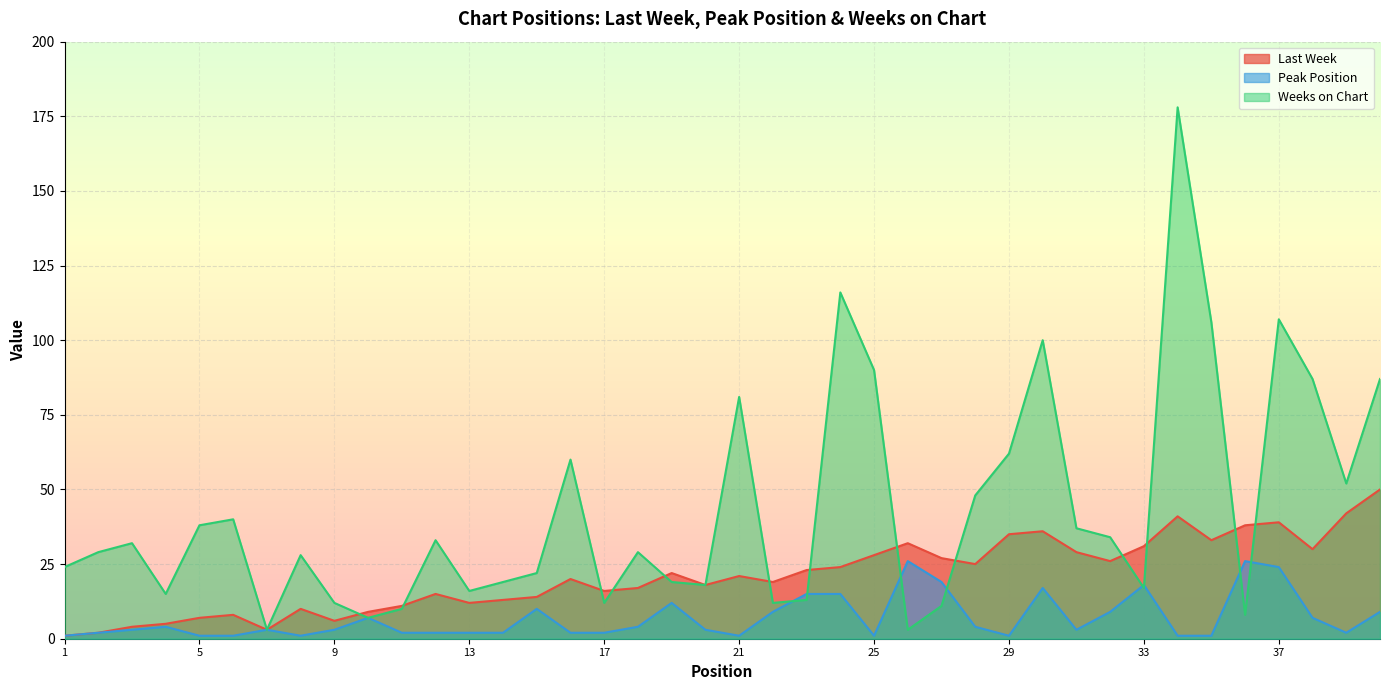

What is the spread (max minus min) of values at 28?

44